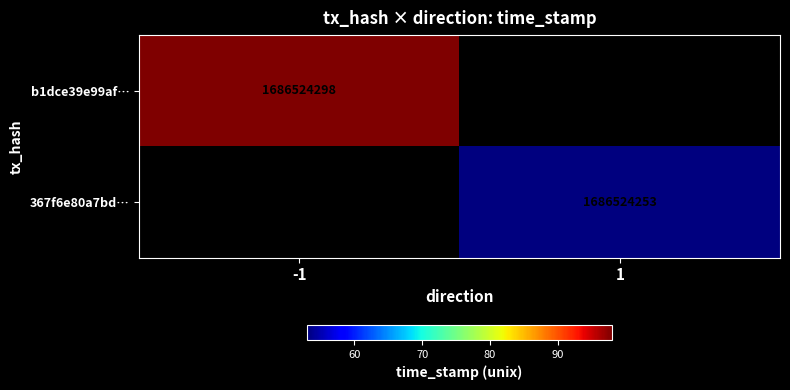

What is the difference between the b1dce39e99af517f22235185f7d978f01af994c values at direction and time_stamp?

1686524299